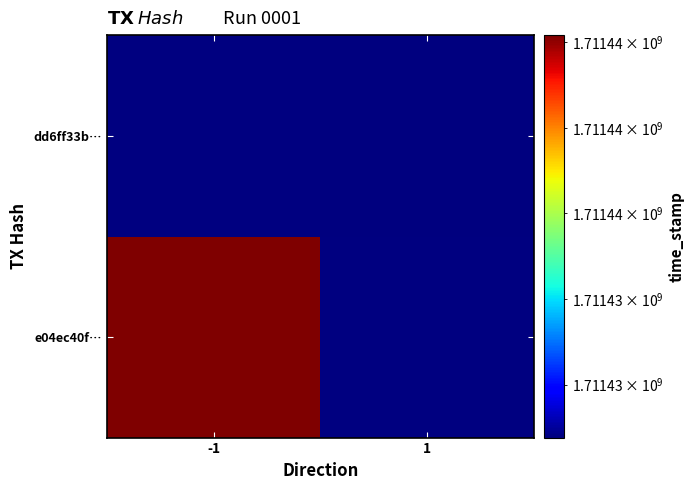

The dd6ff33b… series shows 1711430764.0 at 1. True or false?

True